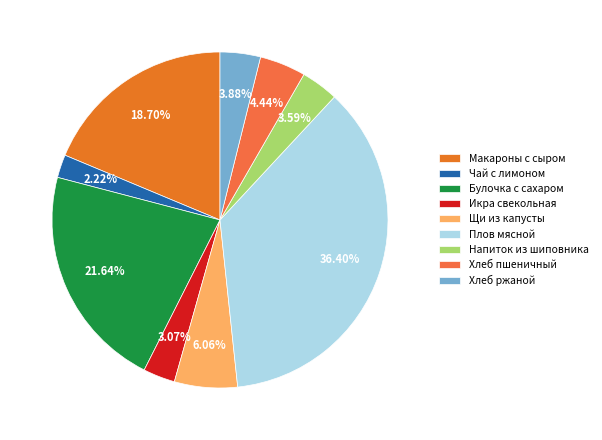

Count the number of slices in the pie.

9